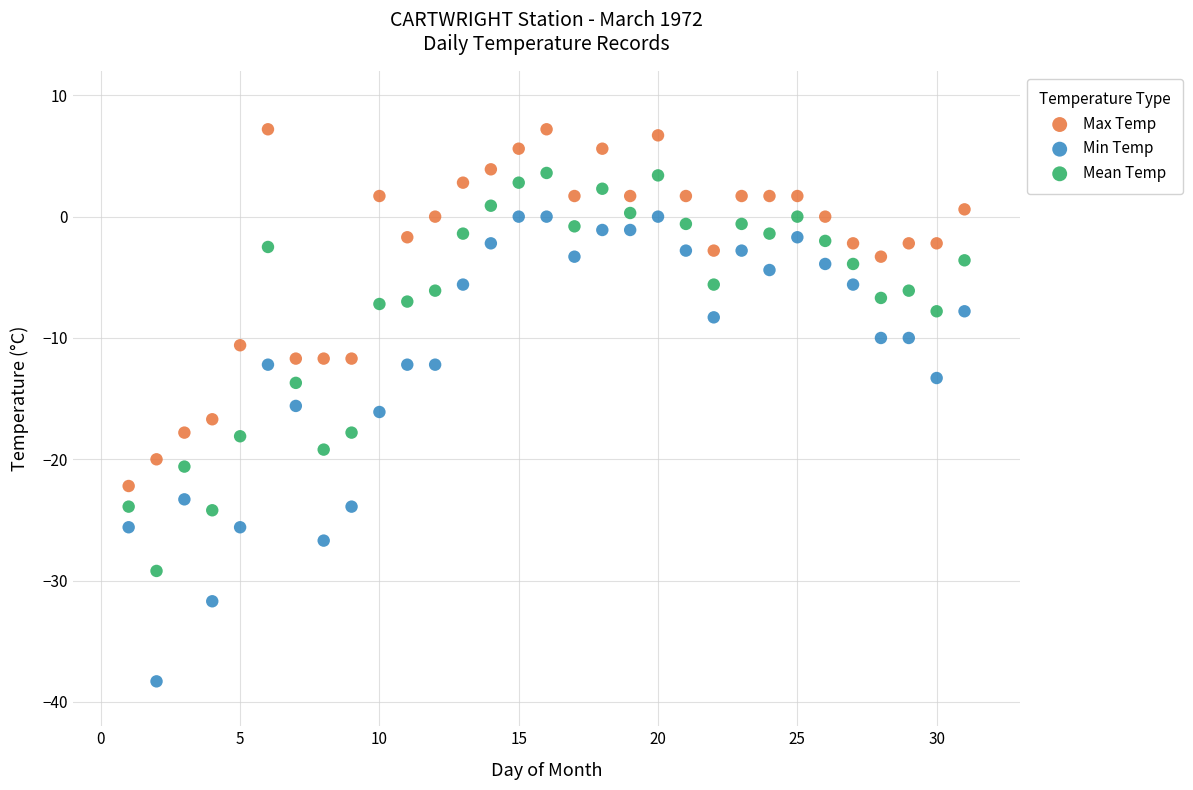

Which series has the largest Y range (max minus min)?

Min Temp